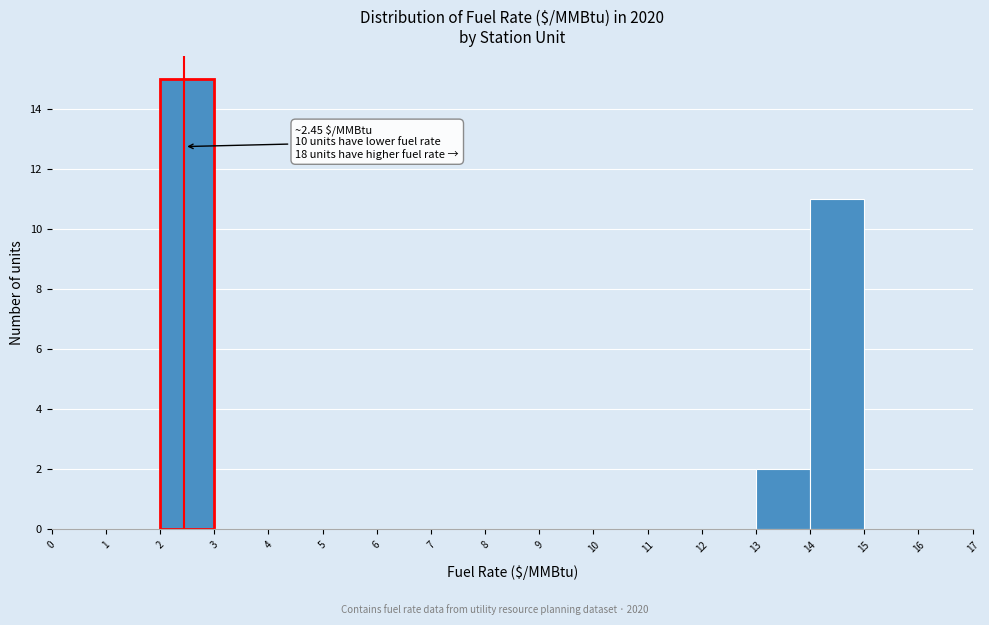

Over which range of the x-axis is the bar tallest?

2 to 3